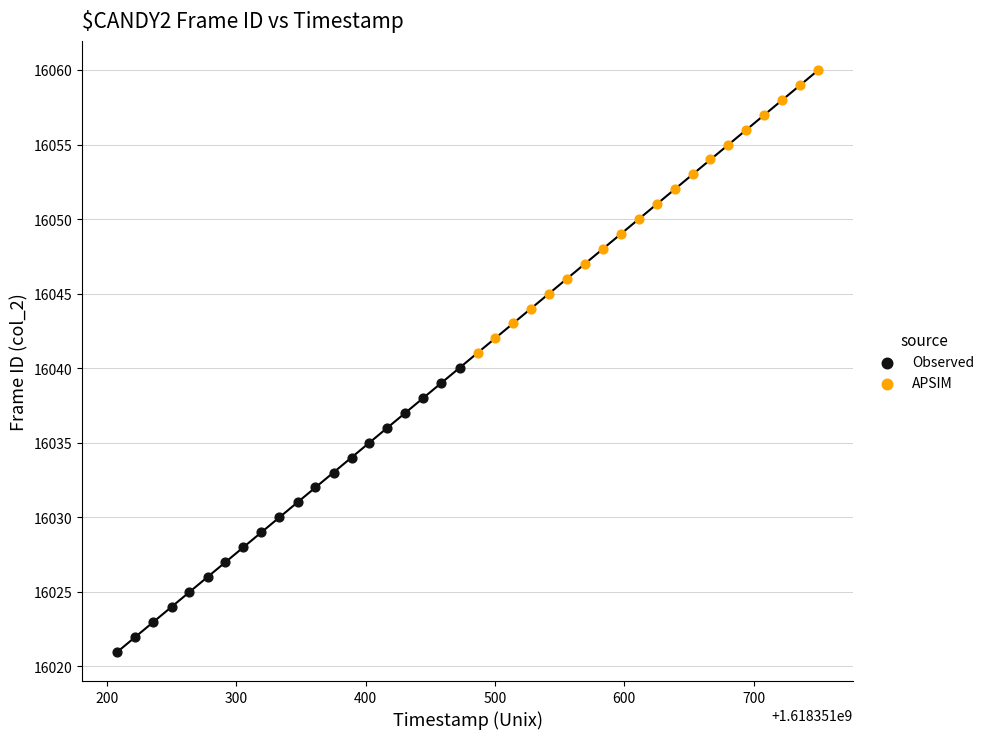

Which series contains the highest Y value?

APSIM